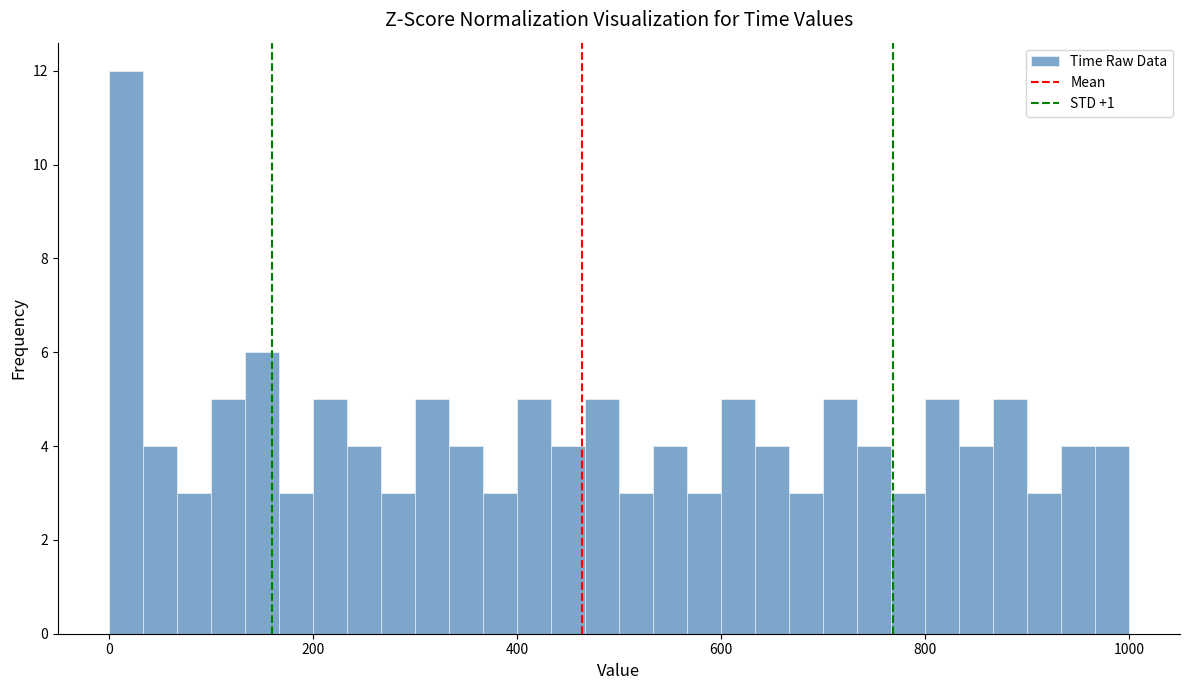

Around what value on the x-axis is the tallest bar? Give the approximate position of its centre, as read against the axis.

20